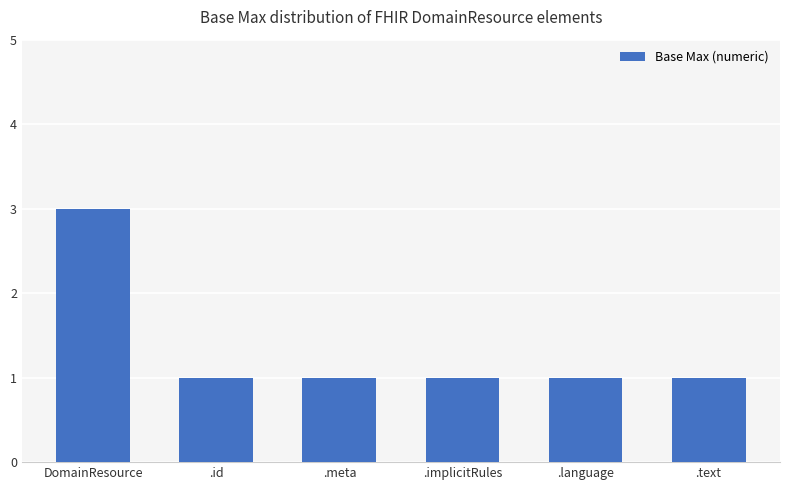

Which category has the highest value across all series?

DomainResource